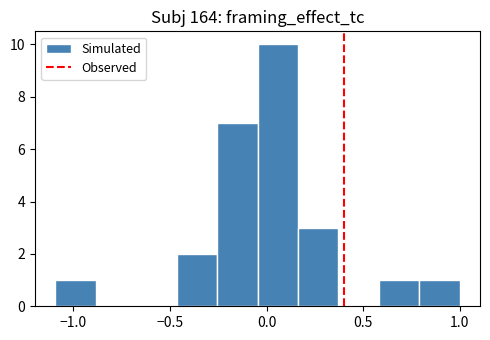

Reading left to right, list every bar in this chart as the range it spans on the x-axis followed by its height. Neither the bar edges nor the heights are printed on the chart, so give them approximately, as read against the axes.

-1.10 to -0.90: 1
-0.90 to -0.65: 0
-0.65 to -0.45: 0
-0.45 to -0.25: 2
-0.25 to -0.05: 7
-0.05 to 0.15: 10
0.15 to 0.35: 3
0.35 to 0.60: 0
0.60 to 0.80: 1
0.80 to 1.00: 1